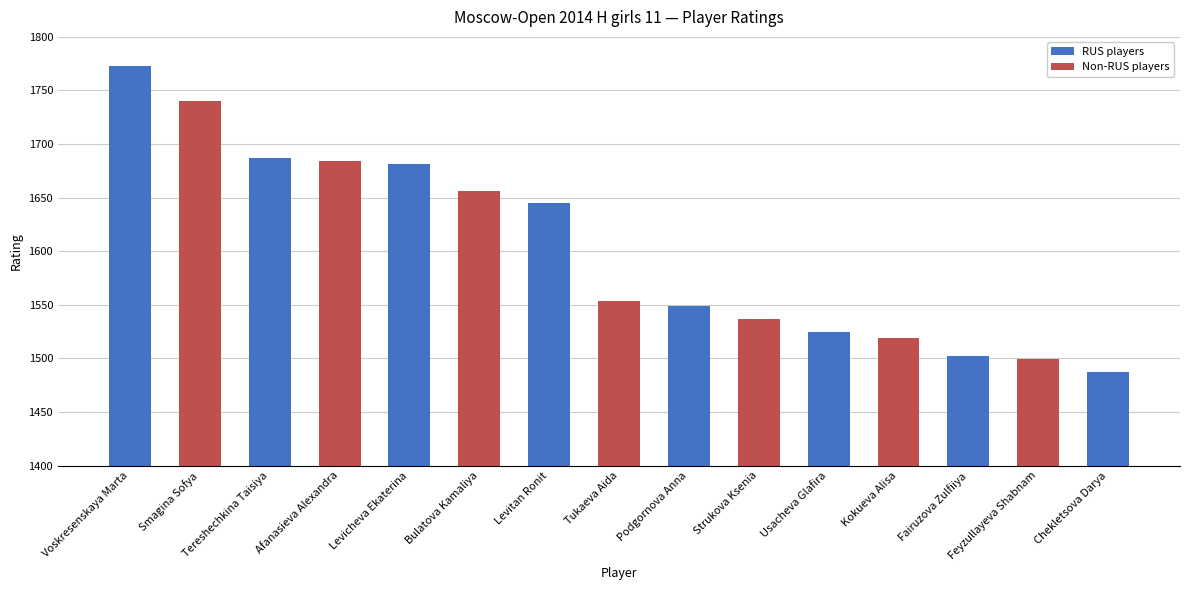

What is the label of the 13th bar from the left?

Fairuzova Zulfiiya